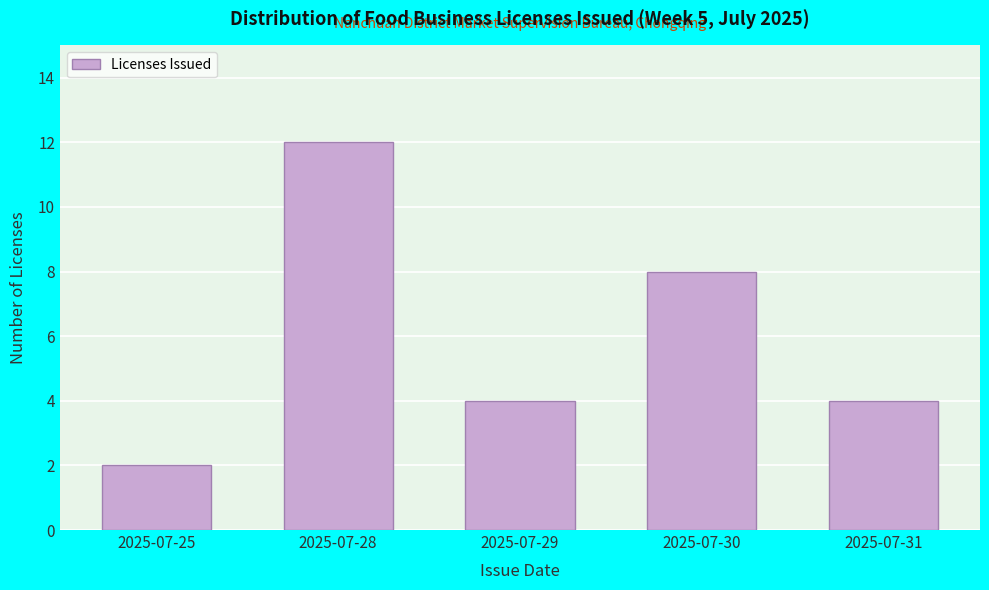

Reading left to right, extract all data points from this chart.

2025-07-25=2	2025-07-28=12	2025-07-29=4	2025-07-30=8	2025-07-31=4